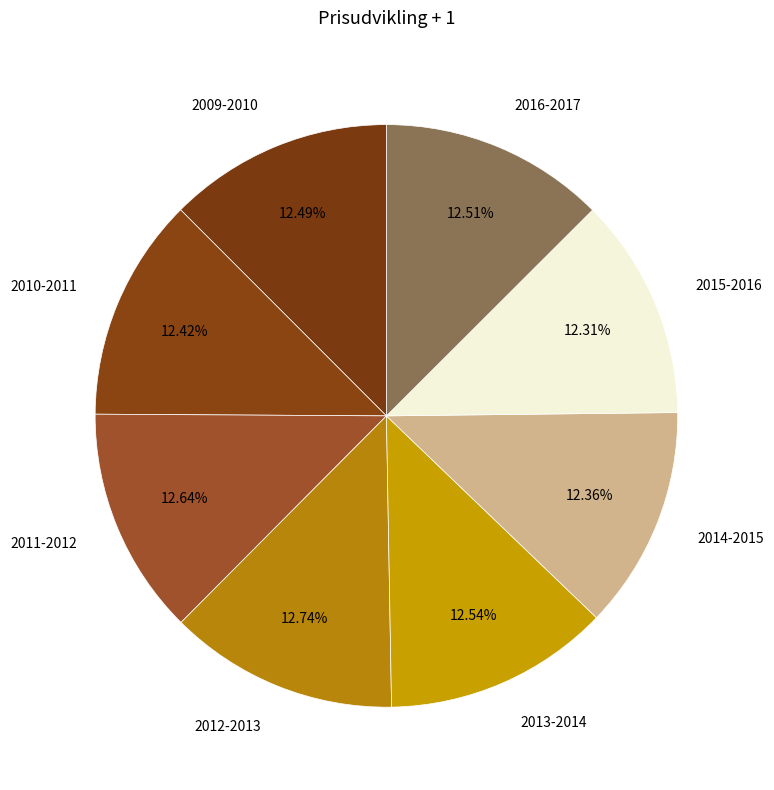

Is 2012-2013 the majority of the pie?

No